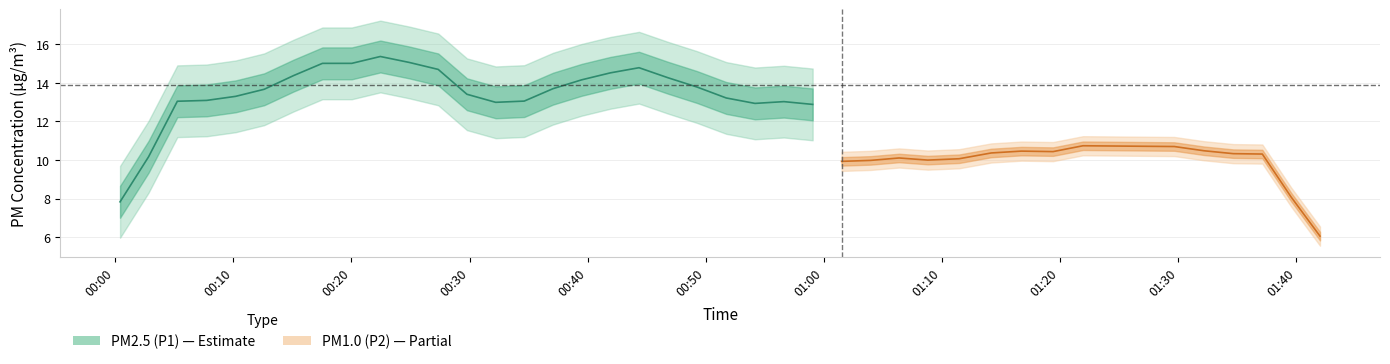

How many lines are shown in the chart?

2